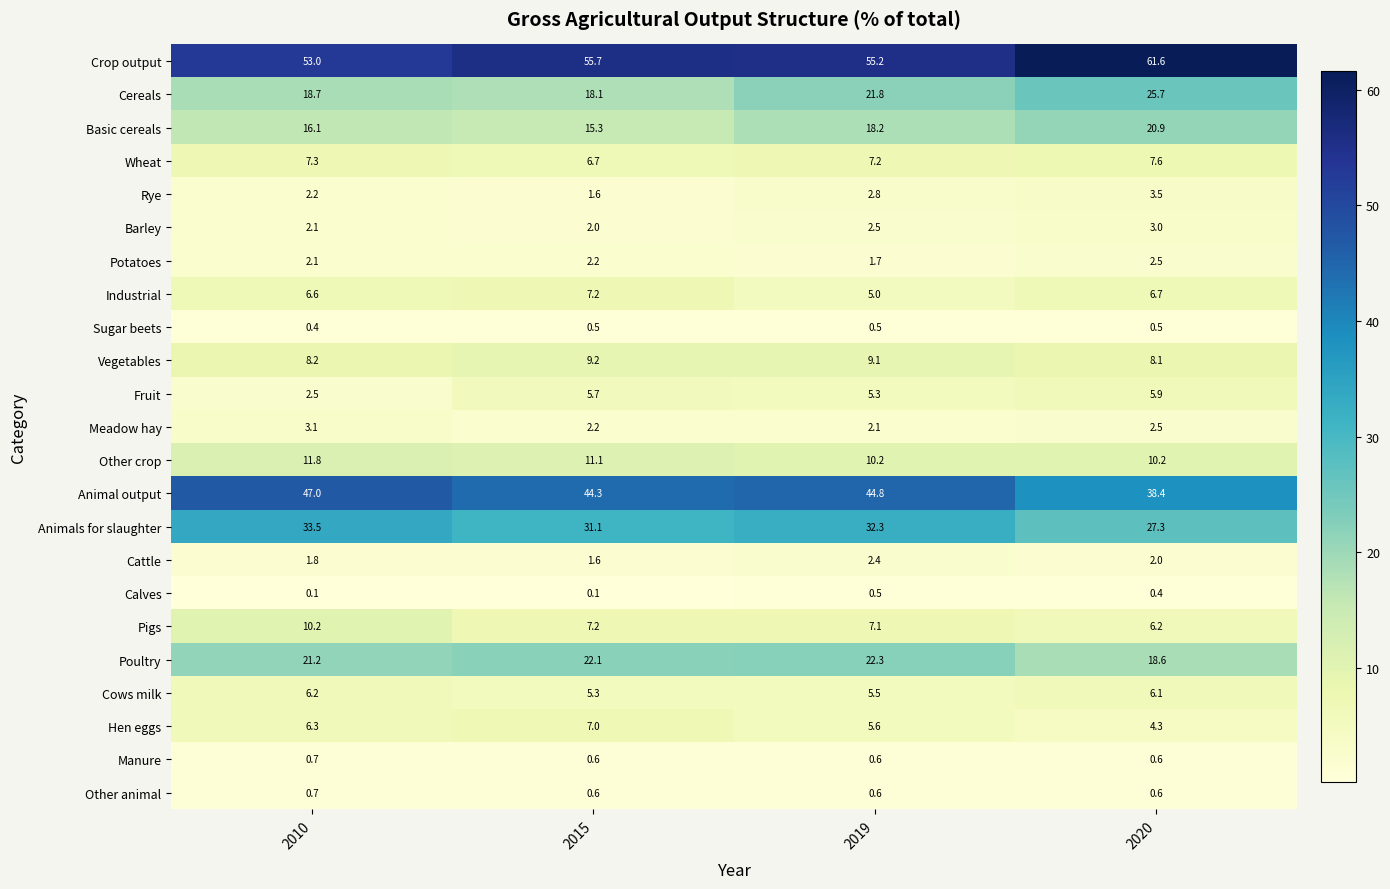

The Pigs series shows 11.7 at 2019. True or false?

False